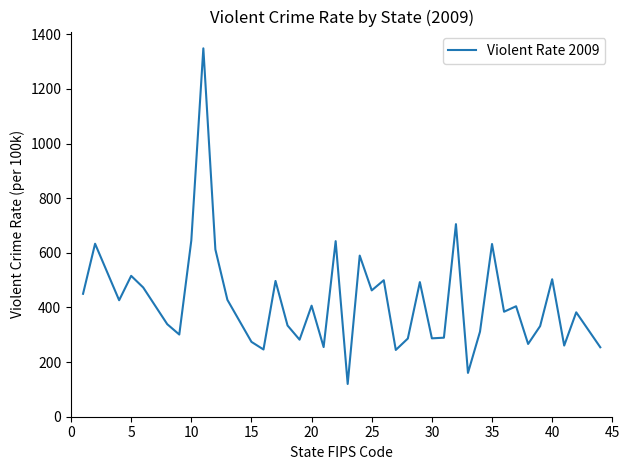

What is the difference between the maximum and minimum values?

1229.0